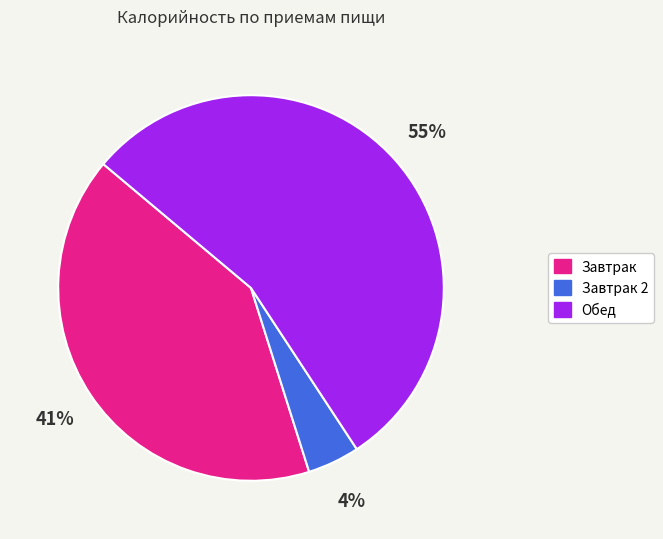

Count the number of slices in the pie.

3